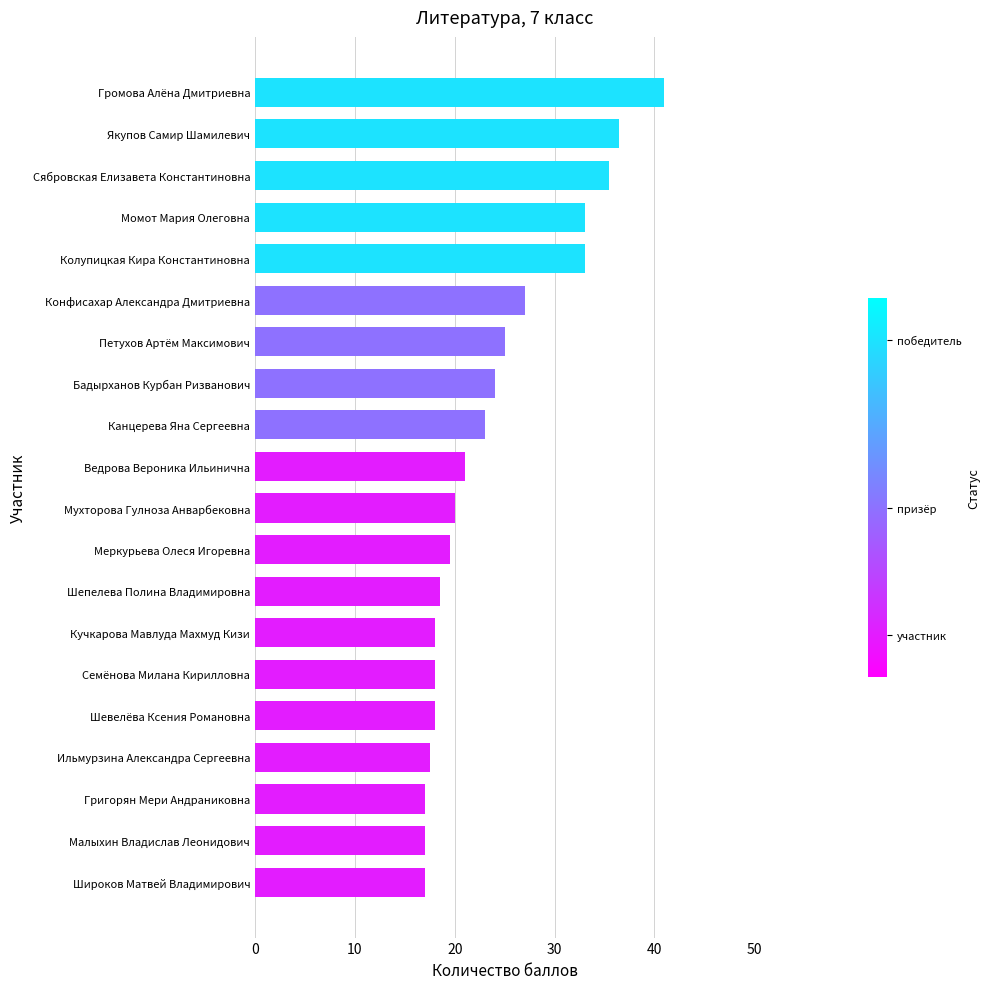

Is it true that the value at Широков Матвей Владимирович is 24.6?

False